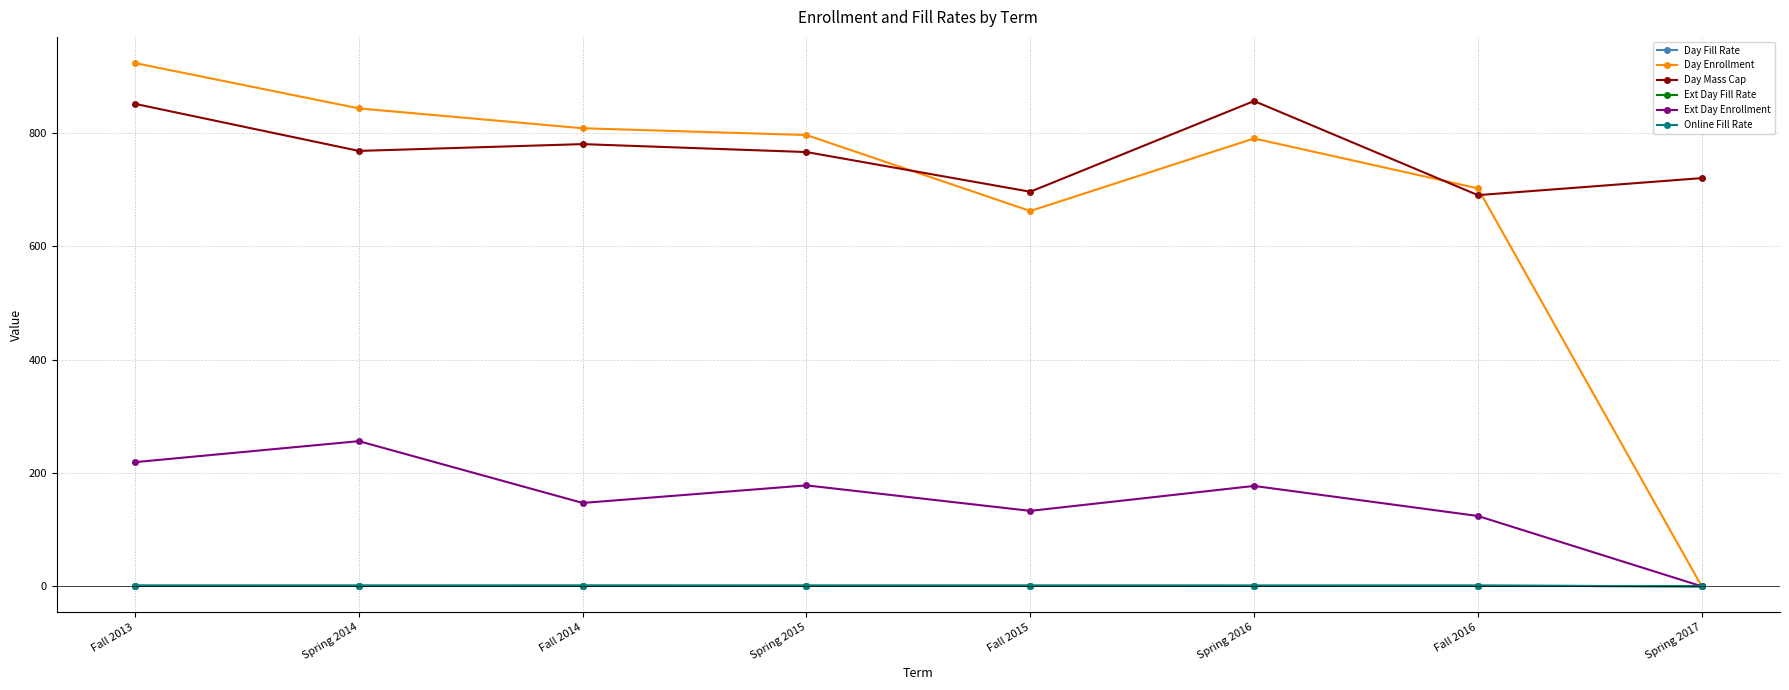

The value of Ext Day Enrollment at Spring 2017 is -81.7. True or false?

False